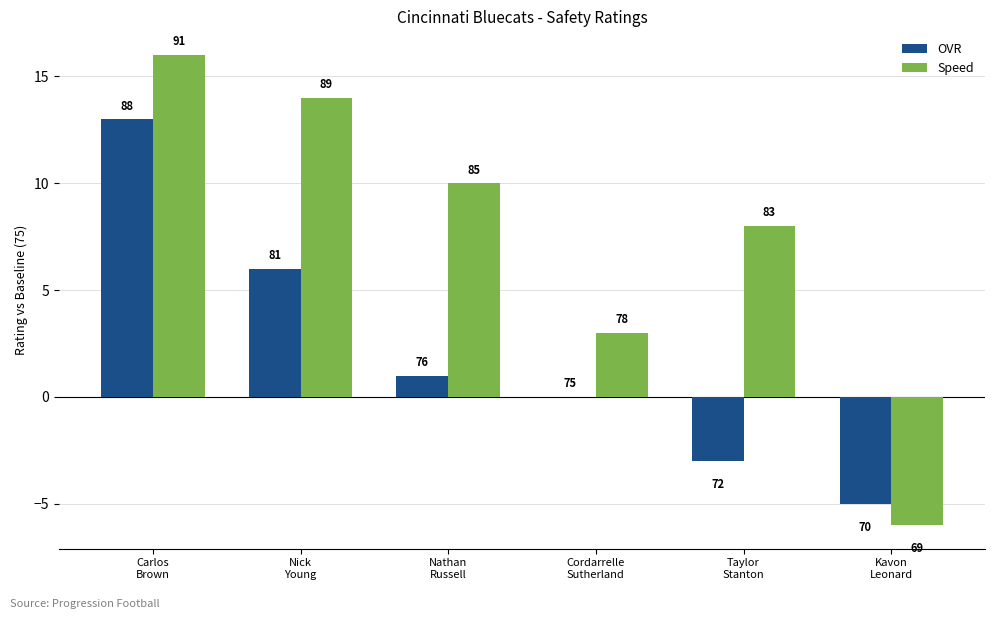

Rank the series by their average value, from highest to lowest.

Speed, OVR